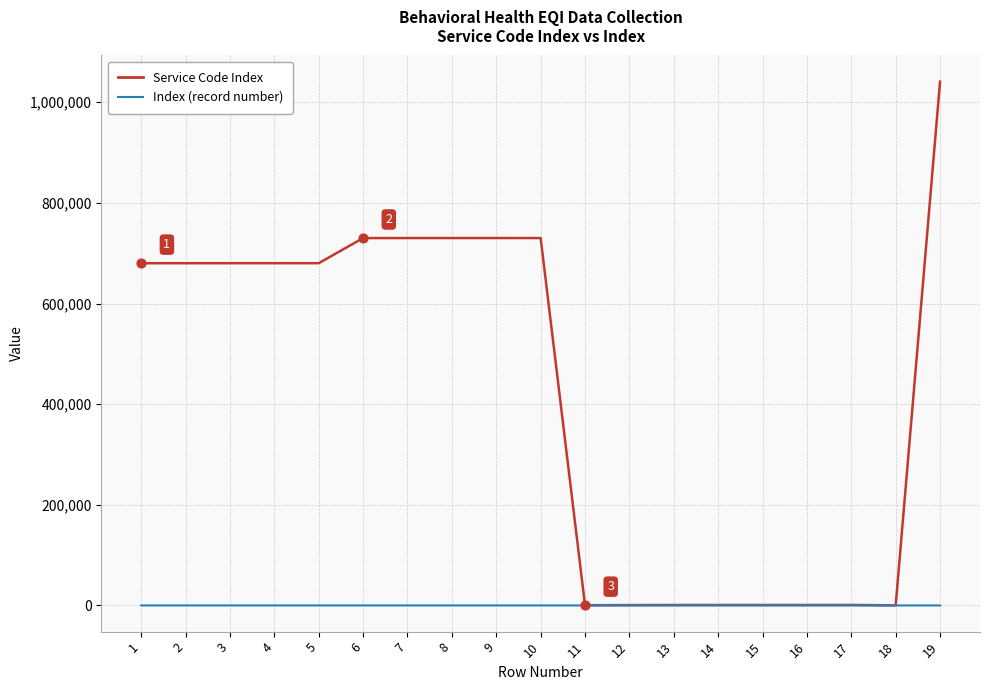

Is the value of Index (record number) at 4 greater than the value of Service Code Index at 9?

No